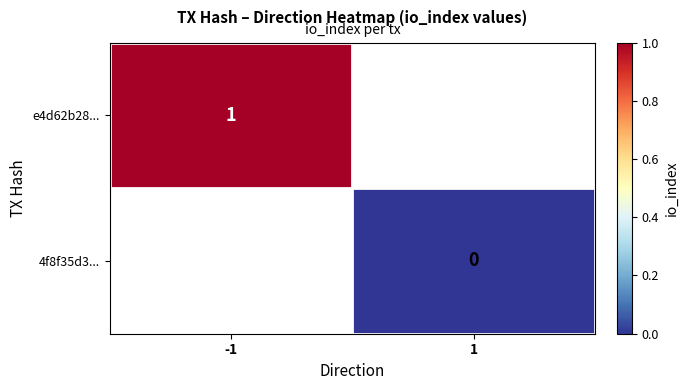

Is the value of 4f8f35d3... at 1 greater than the value of e4d62b28... at -1?

No